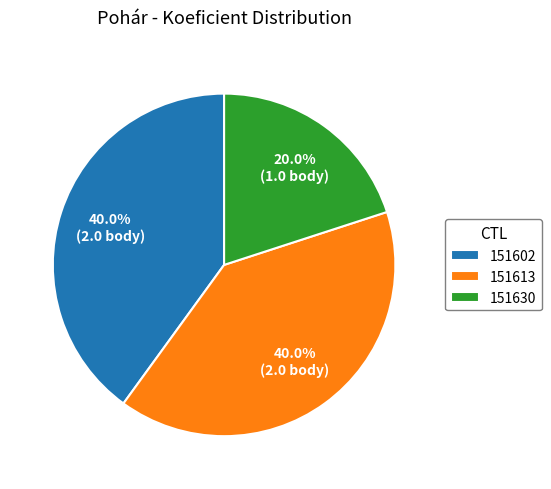

What is the total percentage of 151613 and 151630?

60.0%